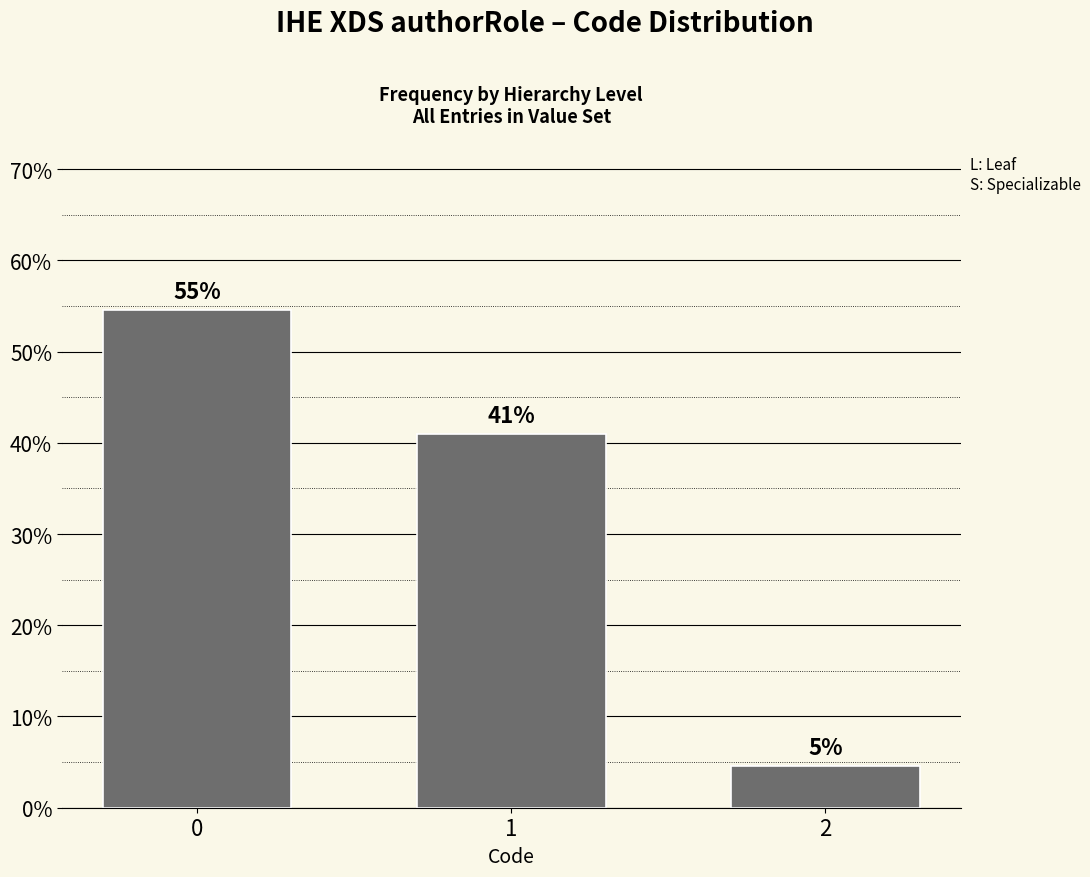

Does the chart contain any negative values?

No